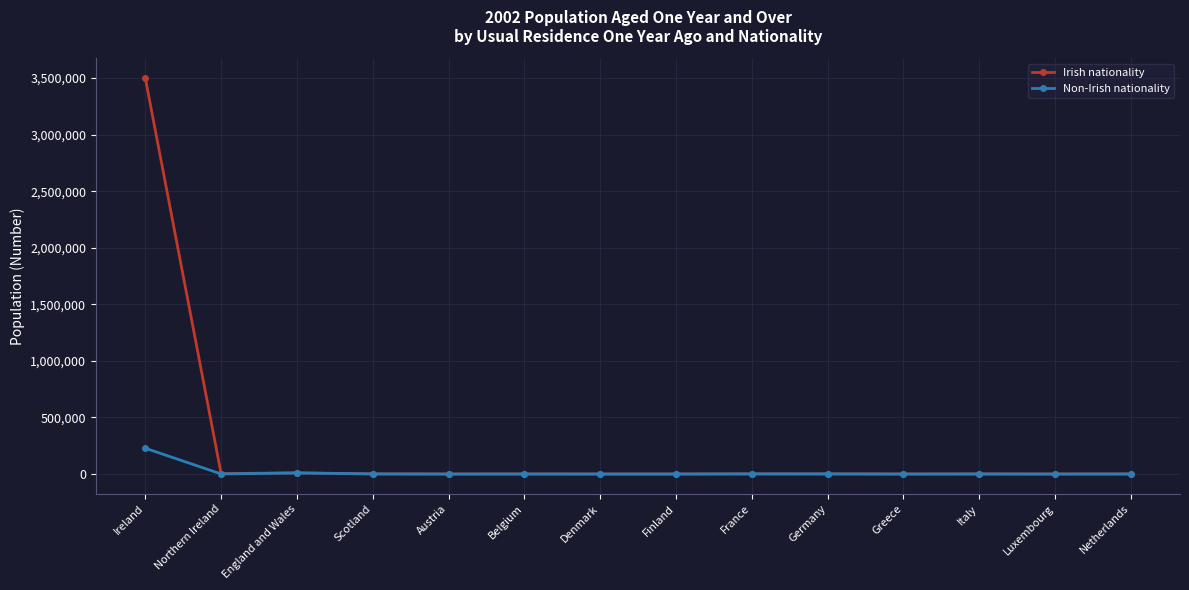

What is the label of the 14th point from the left?

Netherlands